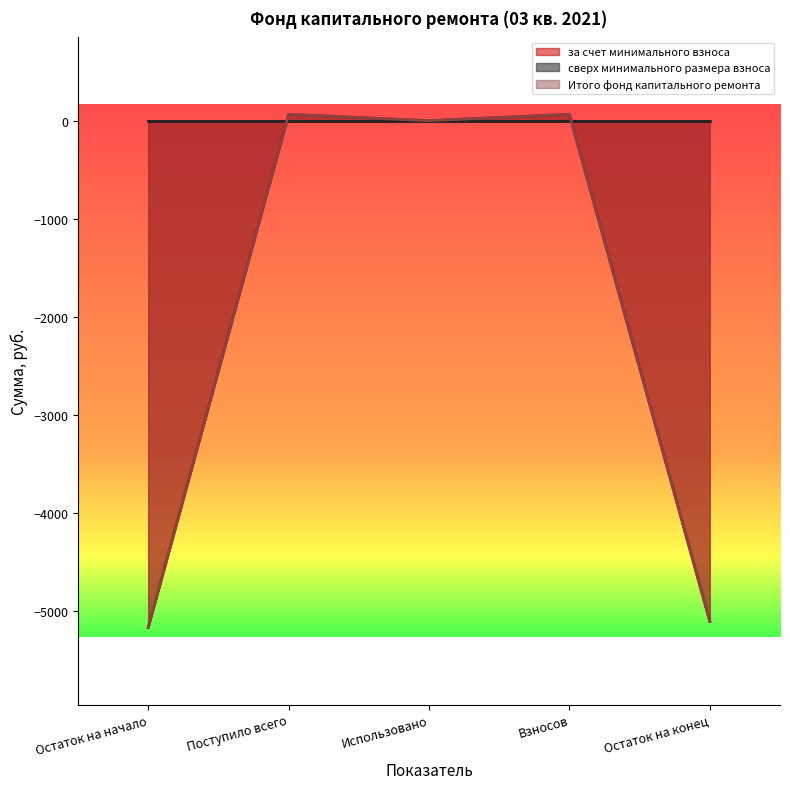

The value of Итого фонд капитального ремонта at Использовано is 2159.1. True or false?

False